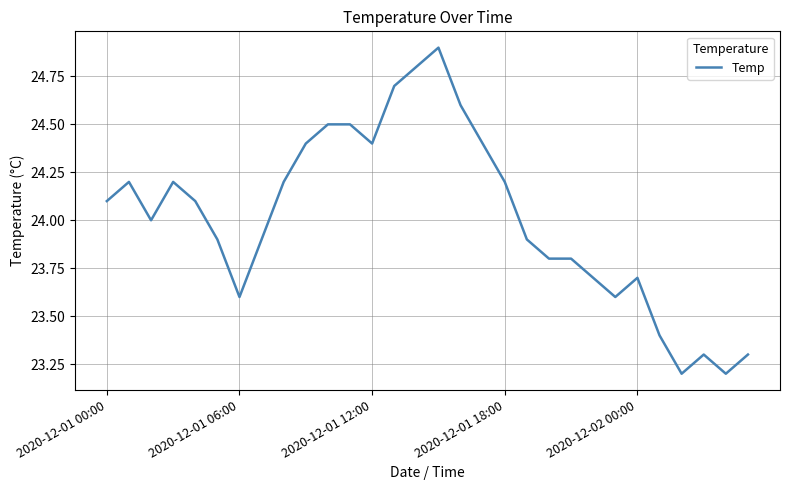

What is the maximum value shown in the chart?

24.9